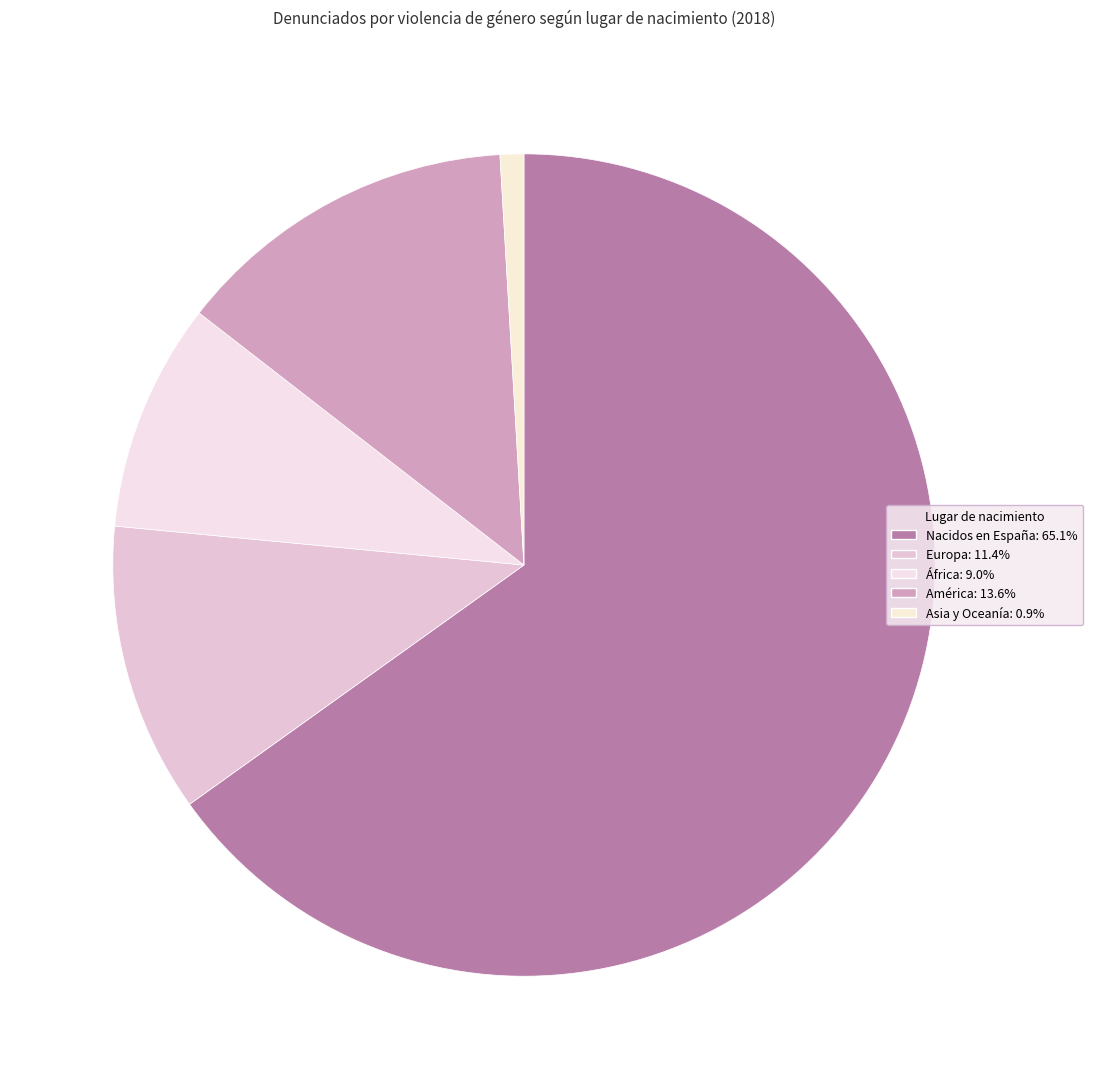

Is Nacidos en España the majority of the pie?

Yes